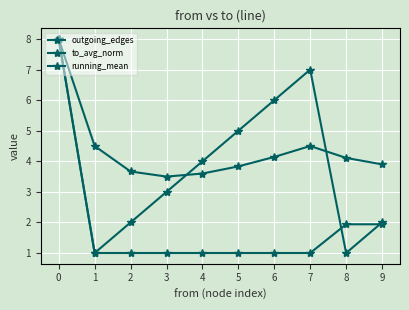

Reading left to right, what are all the values shown in this chart?

outgoing_edges: 0=8.0	1=1.0	2=2.0	3=3.0	4=4.0	5=5.0	6=6.0	7=7.0	8=1.0	9=2.0
to_avg_norm: 0=8.0	1=1.0	2=1.0	3=1.0	4=1.0	5=1.0	6=1.0	7=1.0	8=1.9	9=1.9
running_mean: 0=8.0	1=4.5	2=3.7	3=3.5	4=3.6	5=3.8	6=4.1	7=4.5	8=4.1	9=3.9